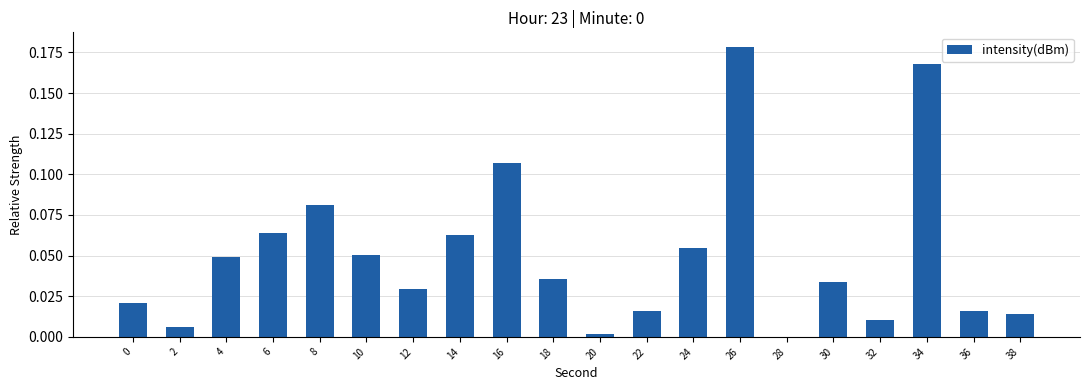

What is the sum of all values?

1.0